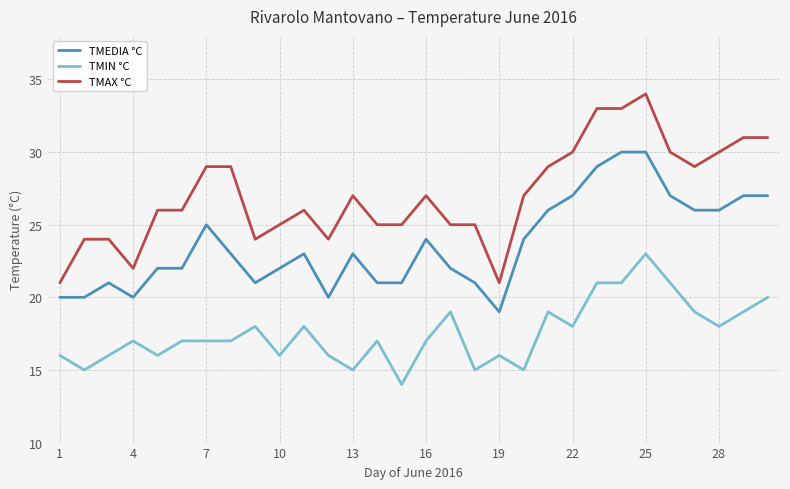

True or false: TMIN °C has more than 0 interior local peaks.

True